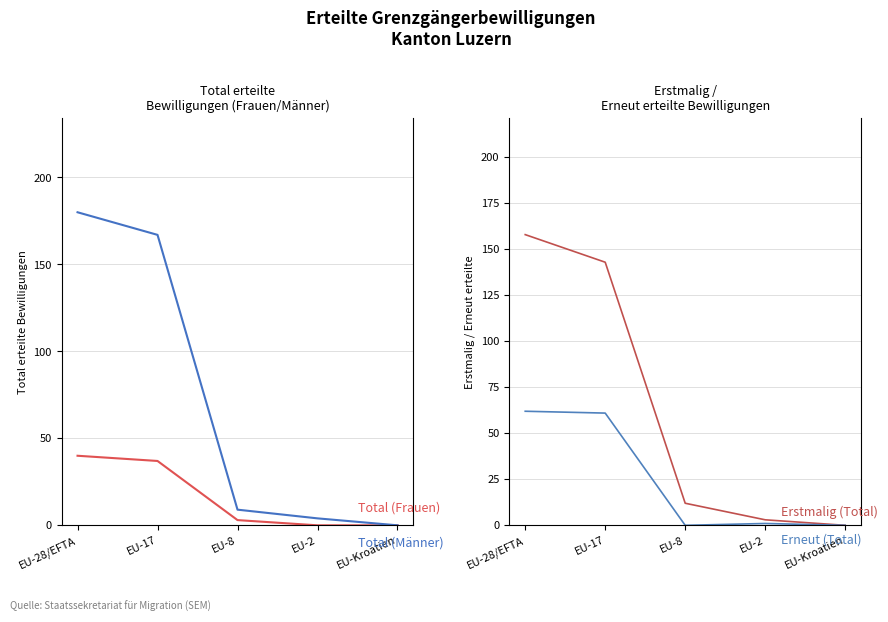

Is it true that Total (Frauen) equals 40 at EU-28/EFTA?

True